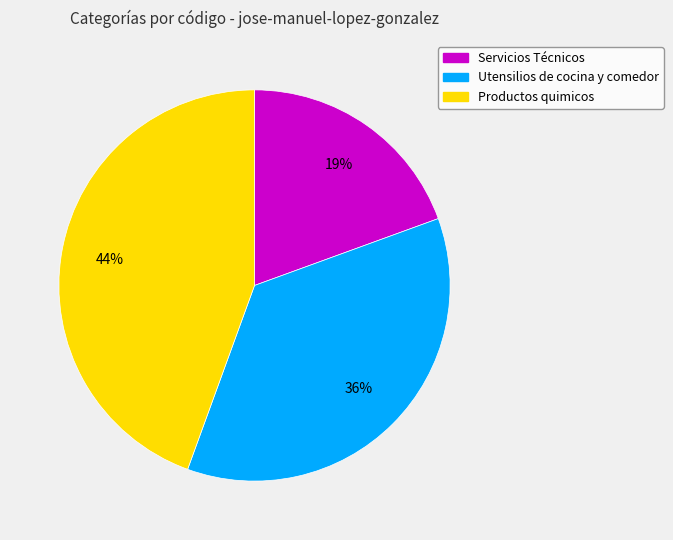

Approximately how many times larger is the value at Productos quimicos compared to Servicios Técnicos?

2.3